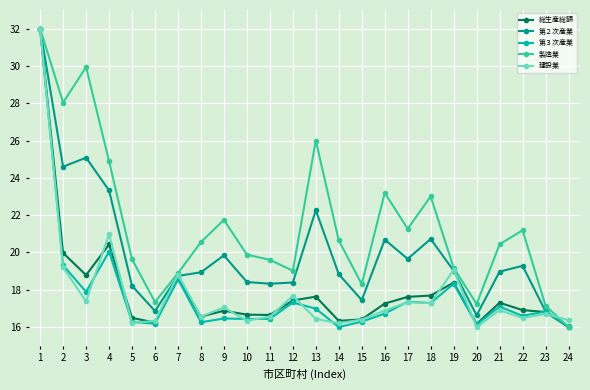

What is the difference between the maximum and minimum values in the 第３次産業 series?

16.0